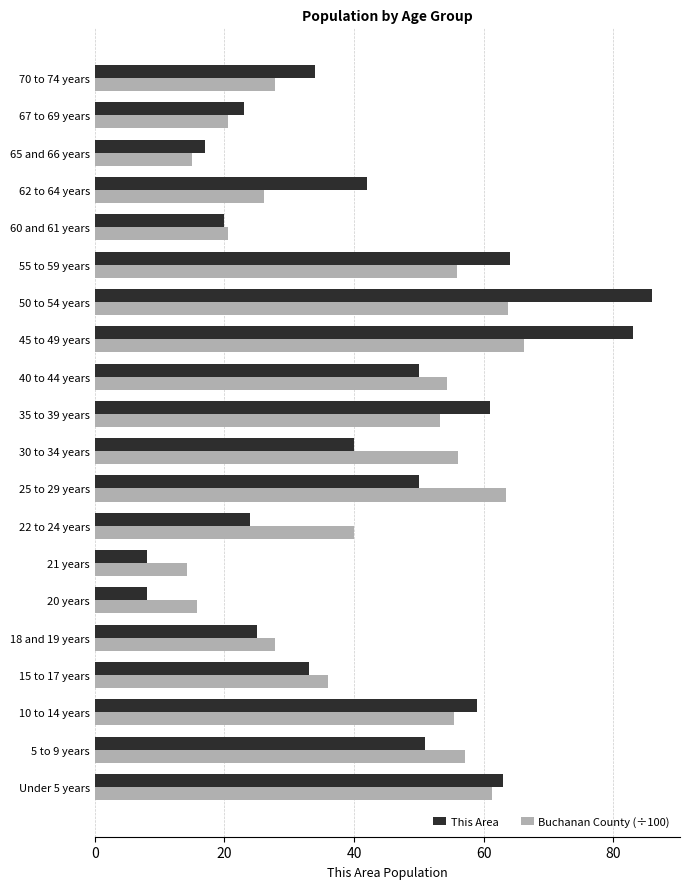

Where is Buchanan County (÷100) nearest to the value 40?

22 to 24 years